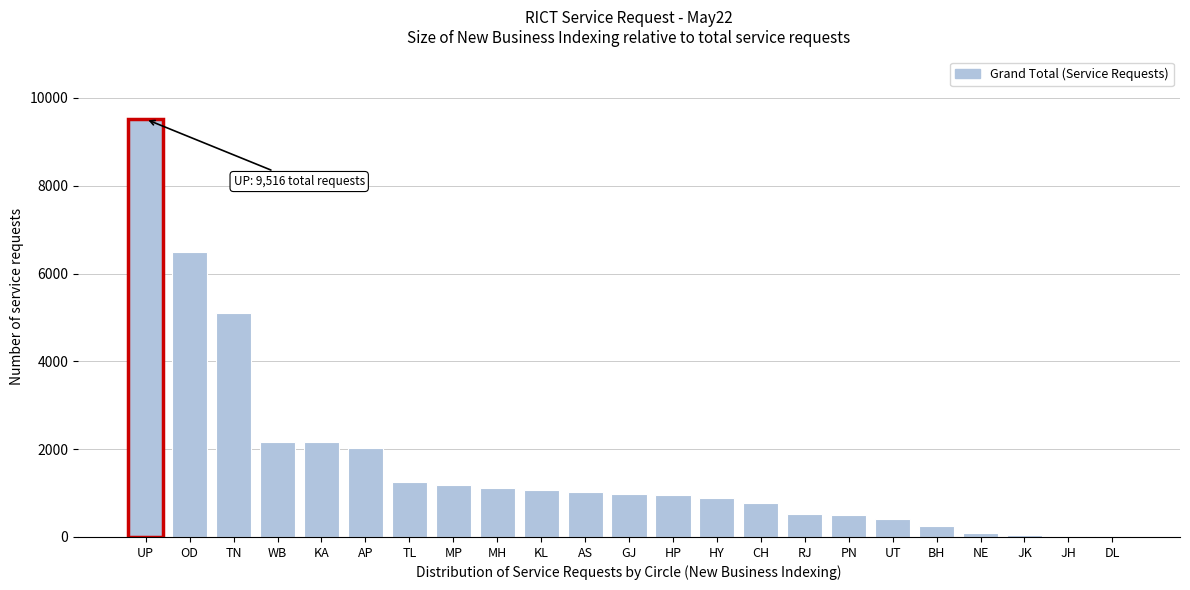

Approximately how many times larger is the value at AS compared to CH?

1.3